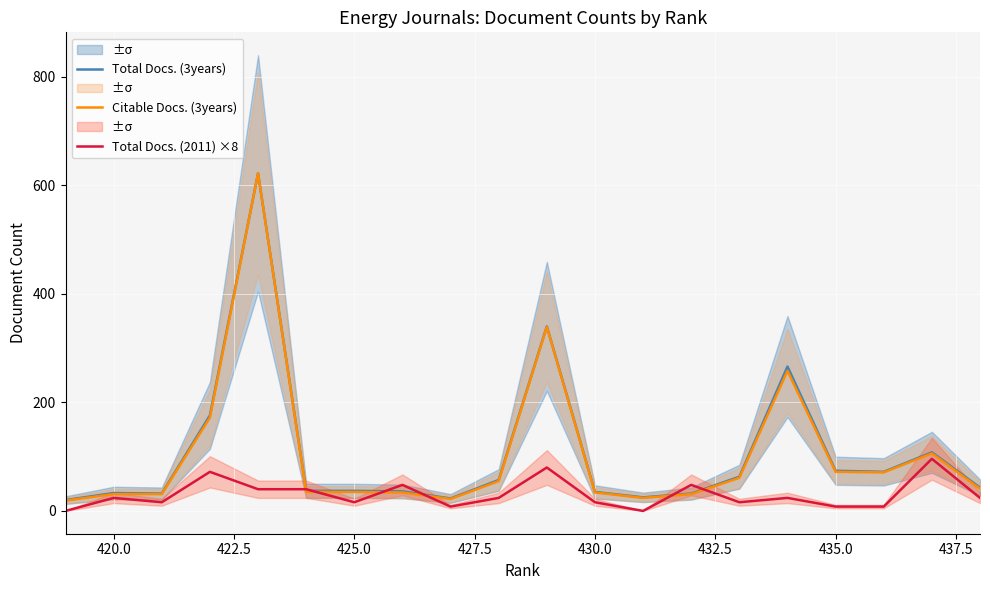

True or false: Citable Docs. (3years) and Total Docs. (3years) intersect in this chart.

False